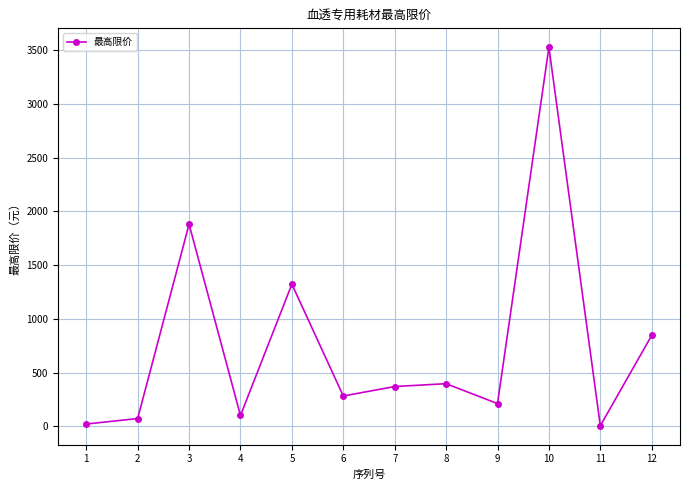

How many values are below 370?

6